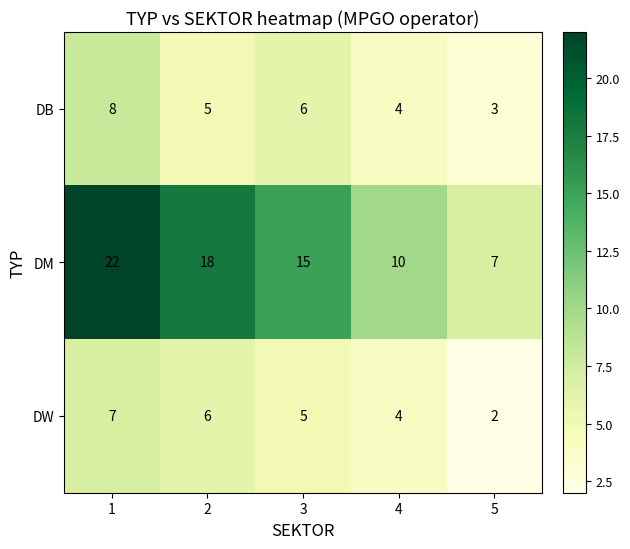

What is the sum of all DB values?

26